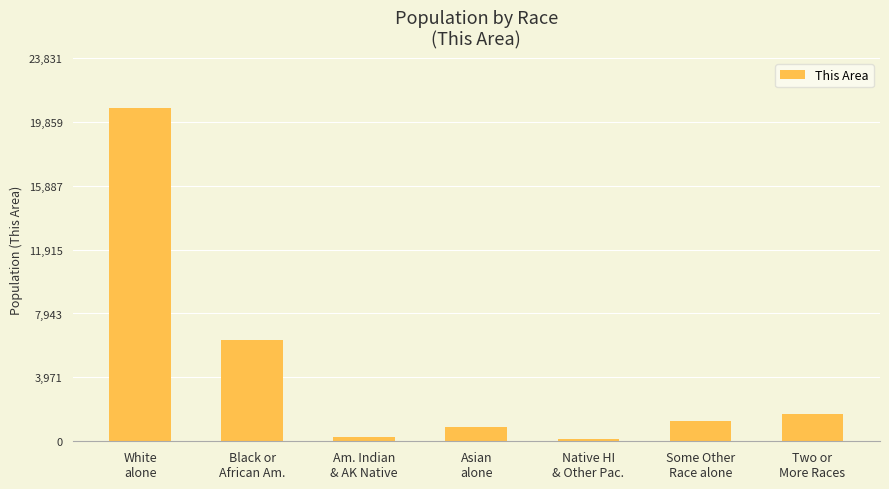

Is it true that the value at Two or
More Races is 1700?

True